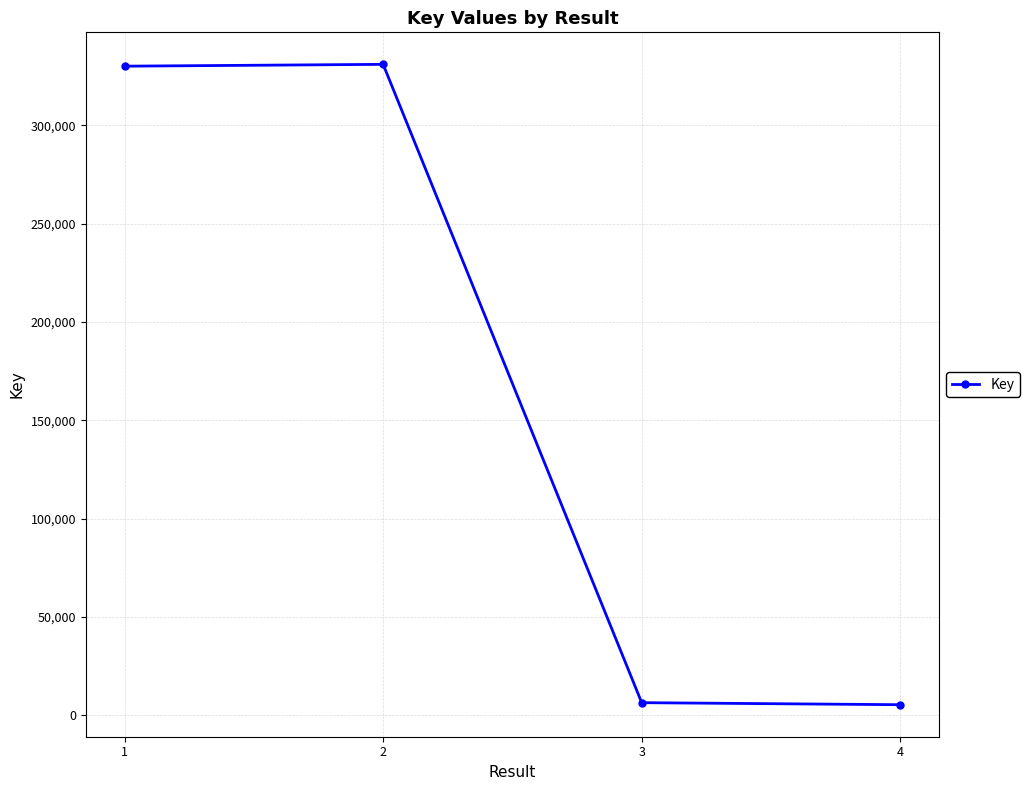

Where is the first local maximum?

2